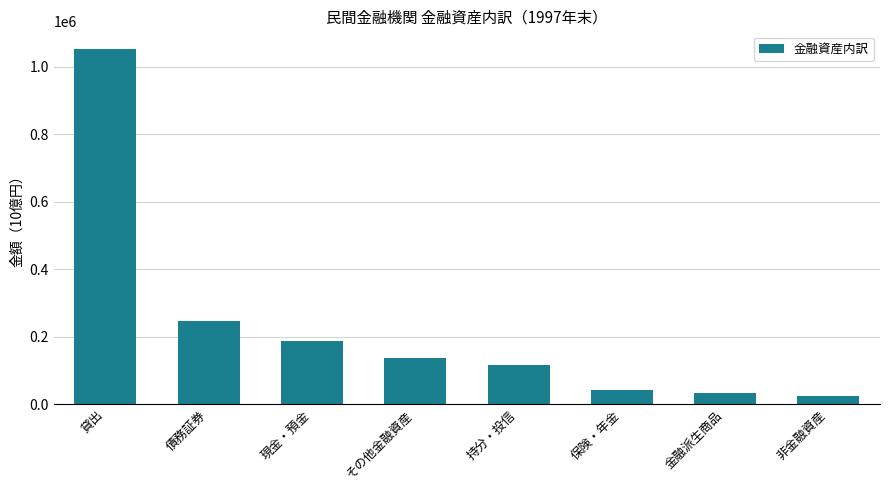

Which category has the lowest value across all series?

非金融資産